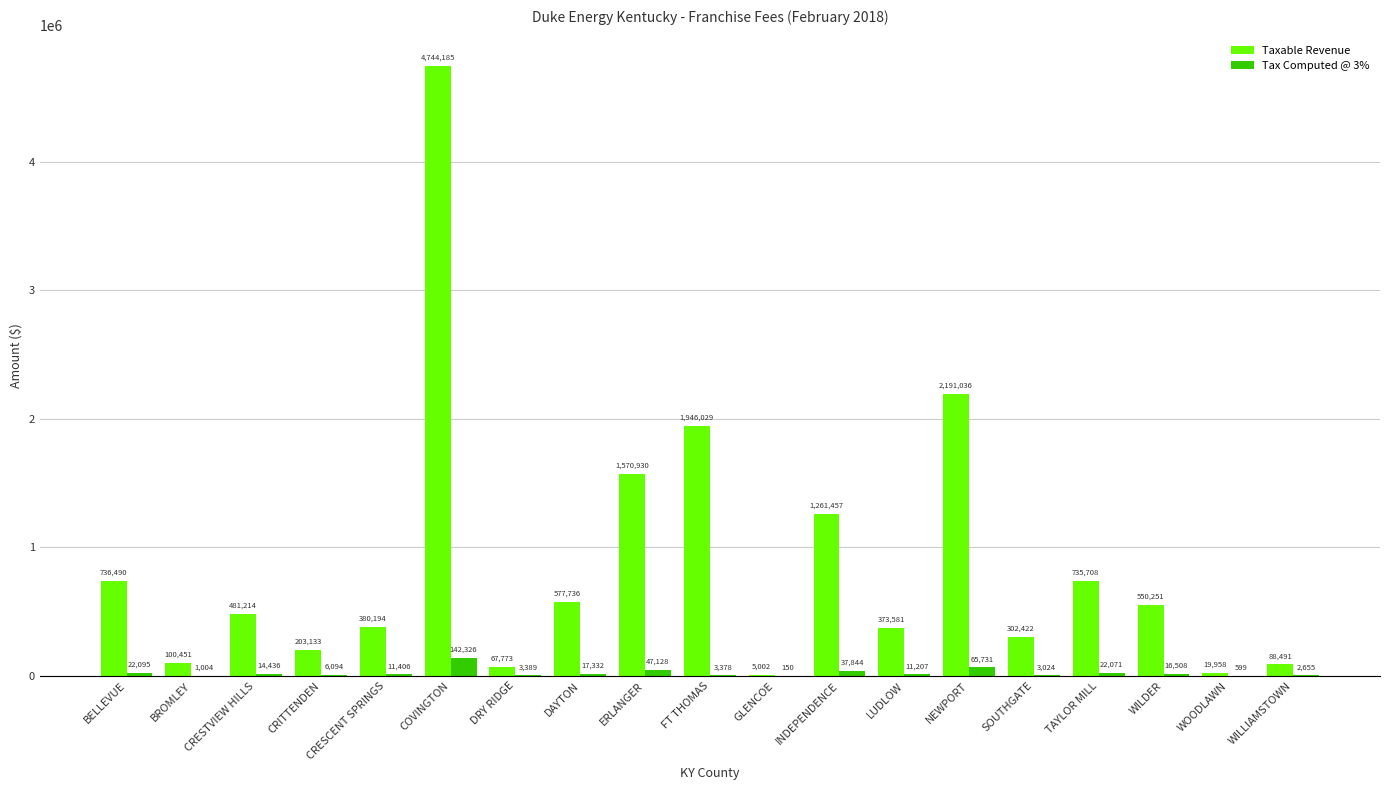

What is the highest value of the Tax Computed @ 3% series?

142325.5